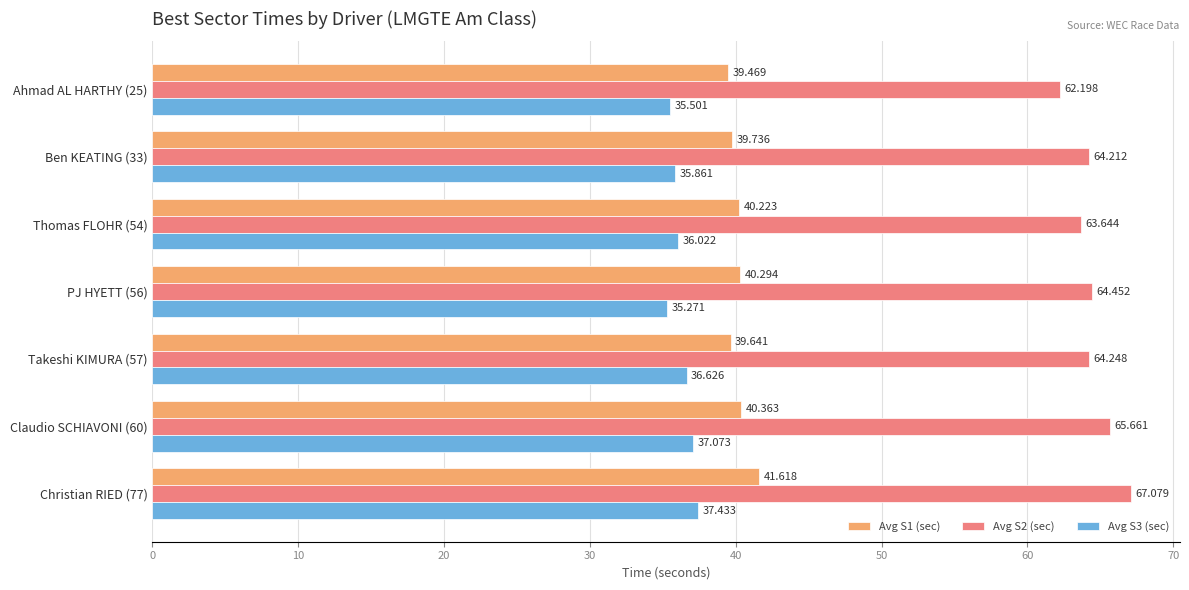

Is the value of Avg S2 (sec) at Thomas FLOHR (54) greater than the value of Avg S1 (sec) at PJ HYETT (56)?

Yes